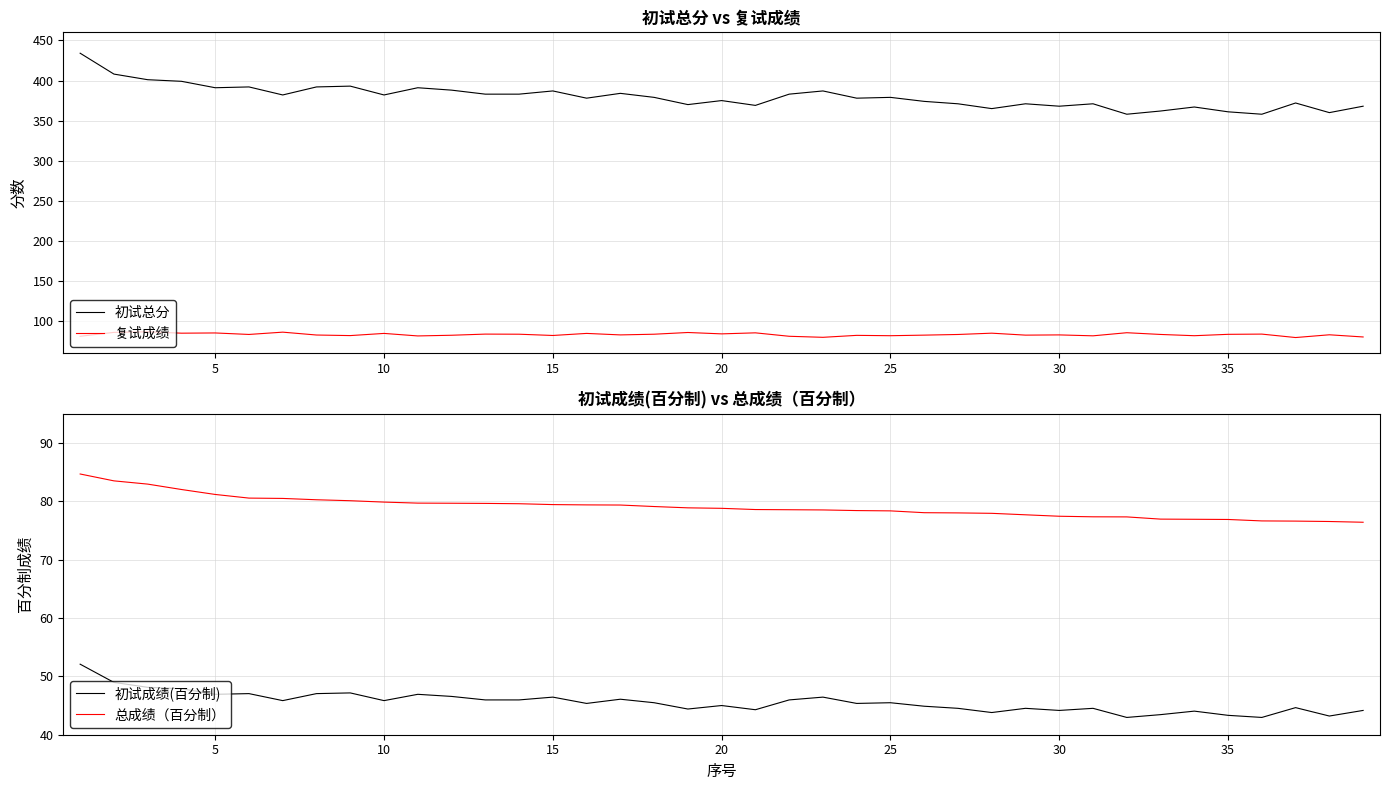

What is the difference between the maximum and second lowest values in the 复试成绩 series?

6.9